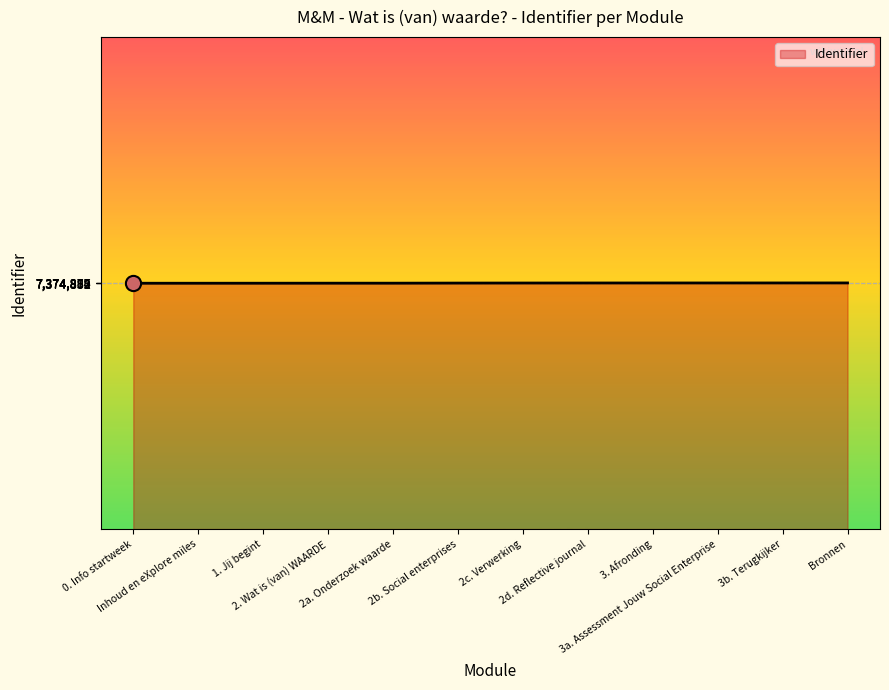

What is the change in value from 1. Jij begint to 3a. Assessment Jouw Social Enterprise?

+51